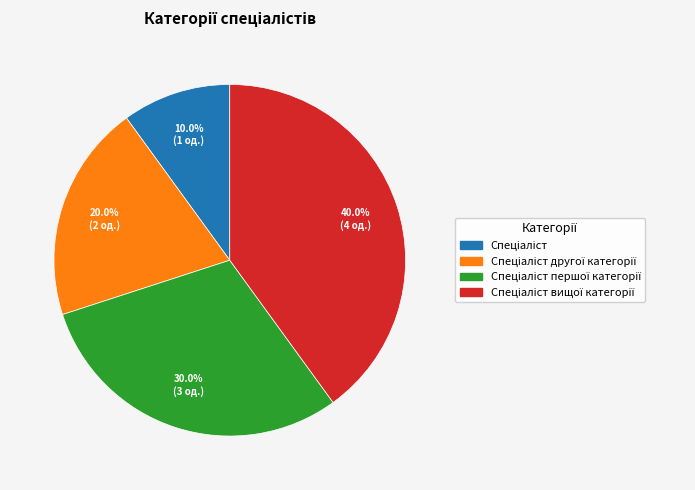

Is there any slice that represents more than half of the pie?

No